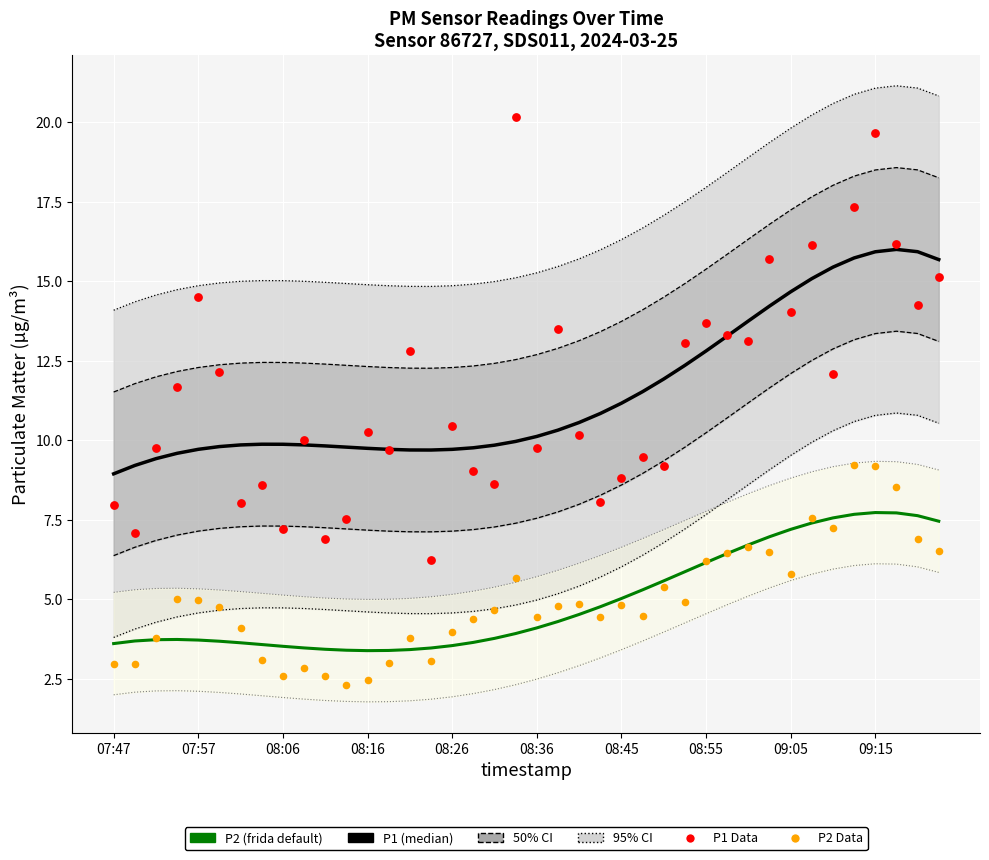

Which series has the largest total across all categories?

P1 (median)